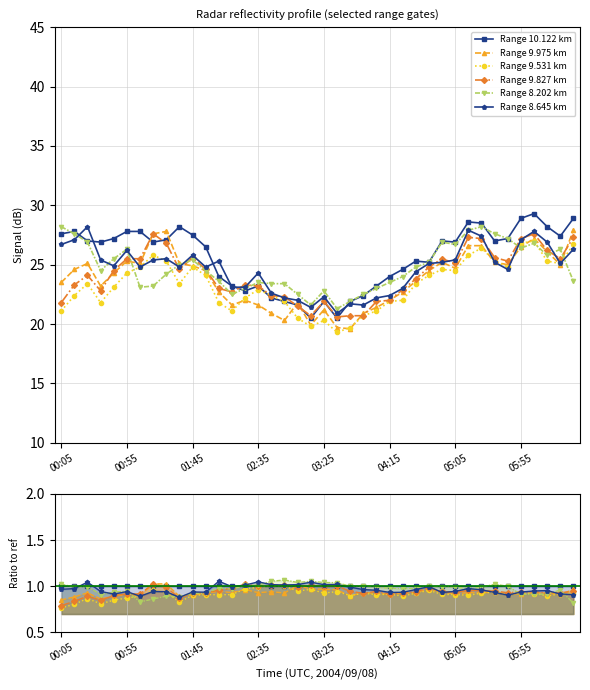

The 8.645 series shows 9.2 at 06:05. True or false?

False